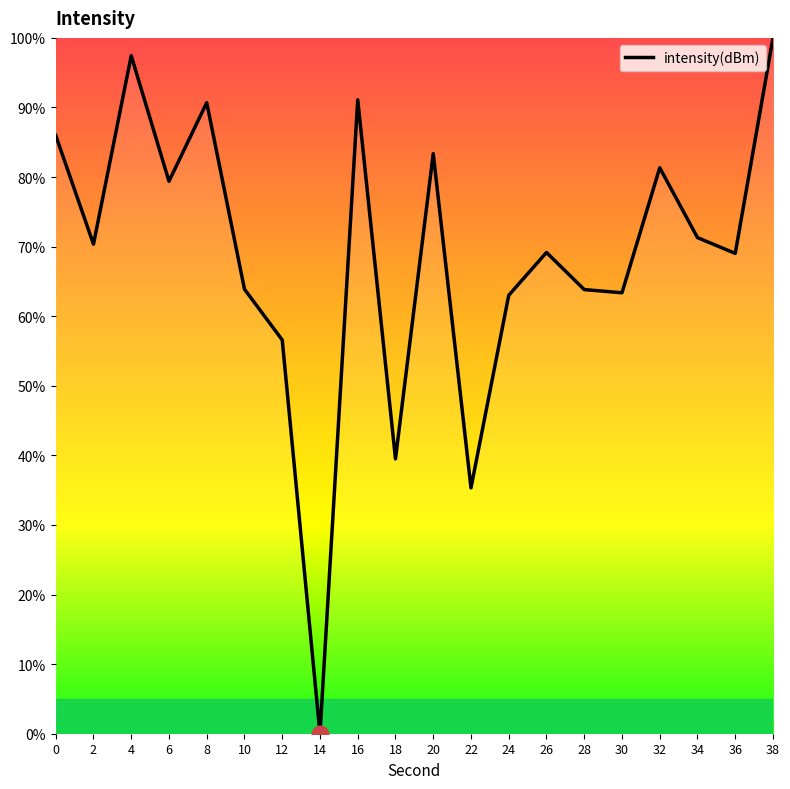

Where is the data nearest to the value 50?

12